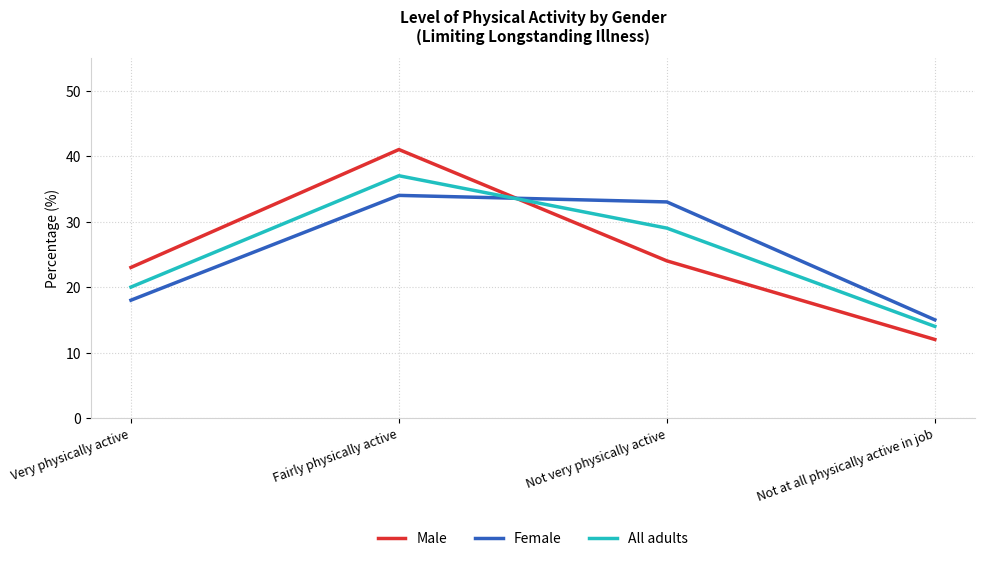

Reading left to right, list all the values displayed in this chart.

Male: Very physically active=23	Fairly physically active=41	Not very physically active=24	Not at all physically active in job=12
Female: Very physically active=18	Fairly physically active=34	Not very physically active=33	Not at all physically active in job=15
All adults: Very physically active=20	Fairly physically active=37	Not very physically active=29	Not at all physically active in job=14